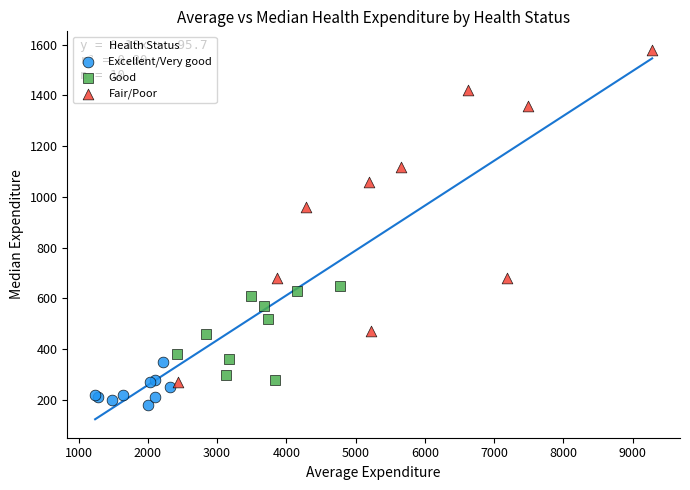

Which series reaches the minimum Y coordinate?

Excellent/Very good